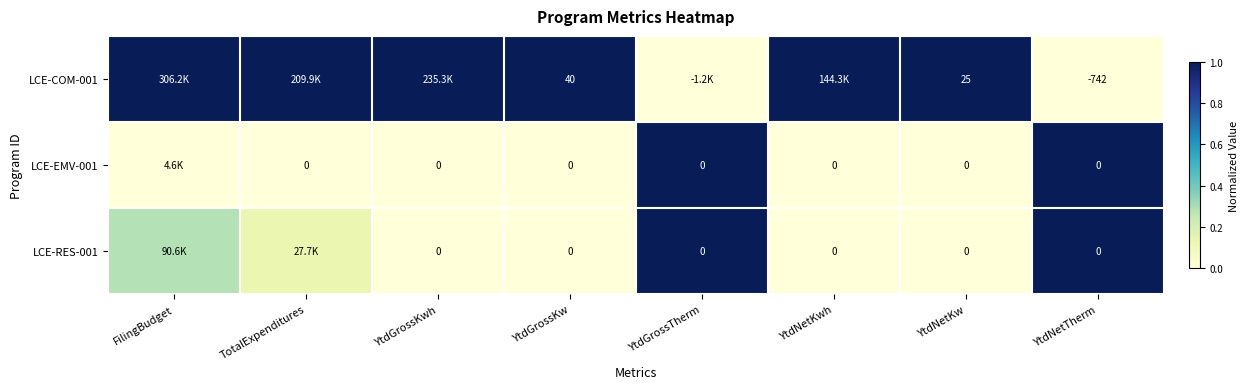

Which series has the largest range (max minus min)?

LCE-COM-001